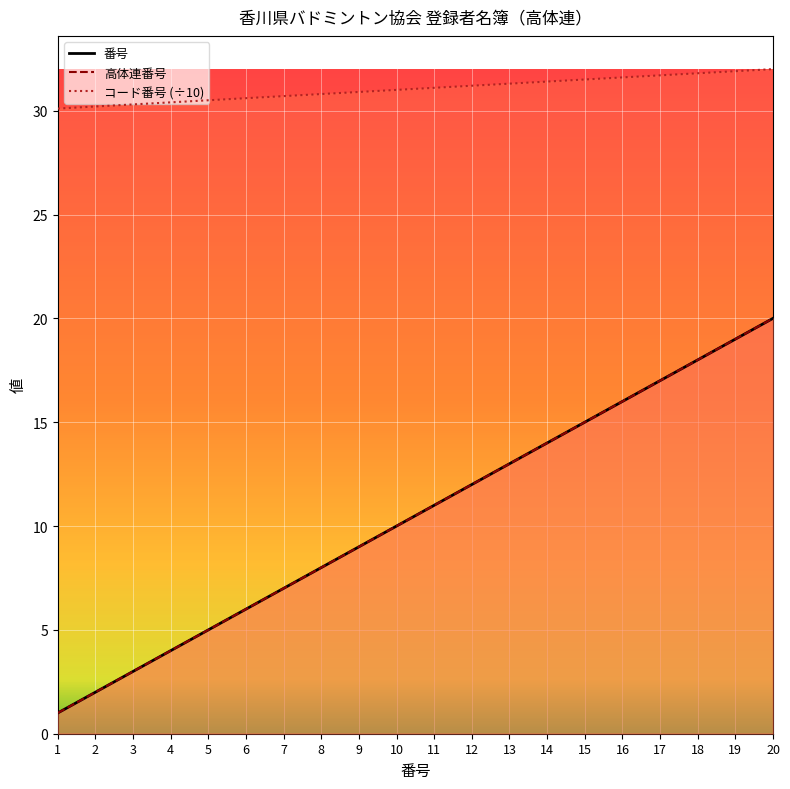

What is the difference between the second highest and minimum values in the コード番号 series?

1.8